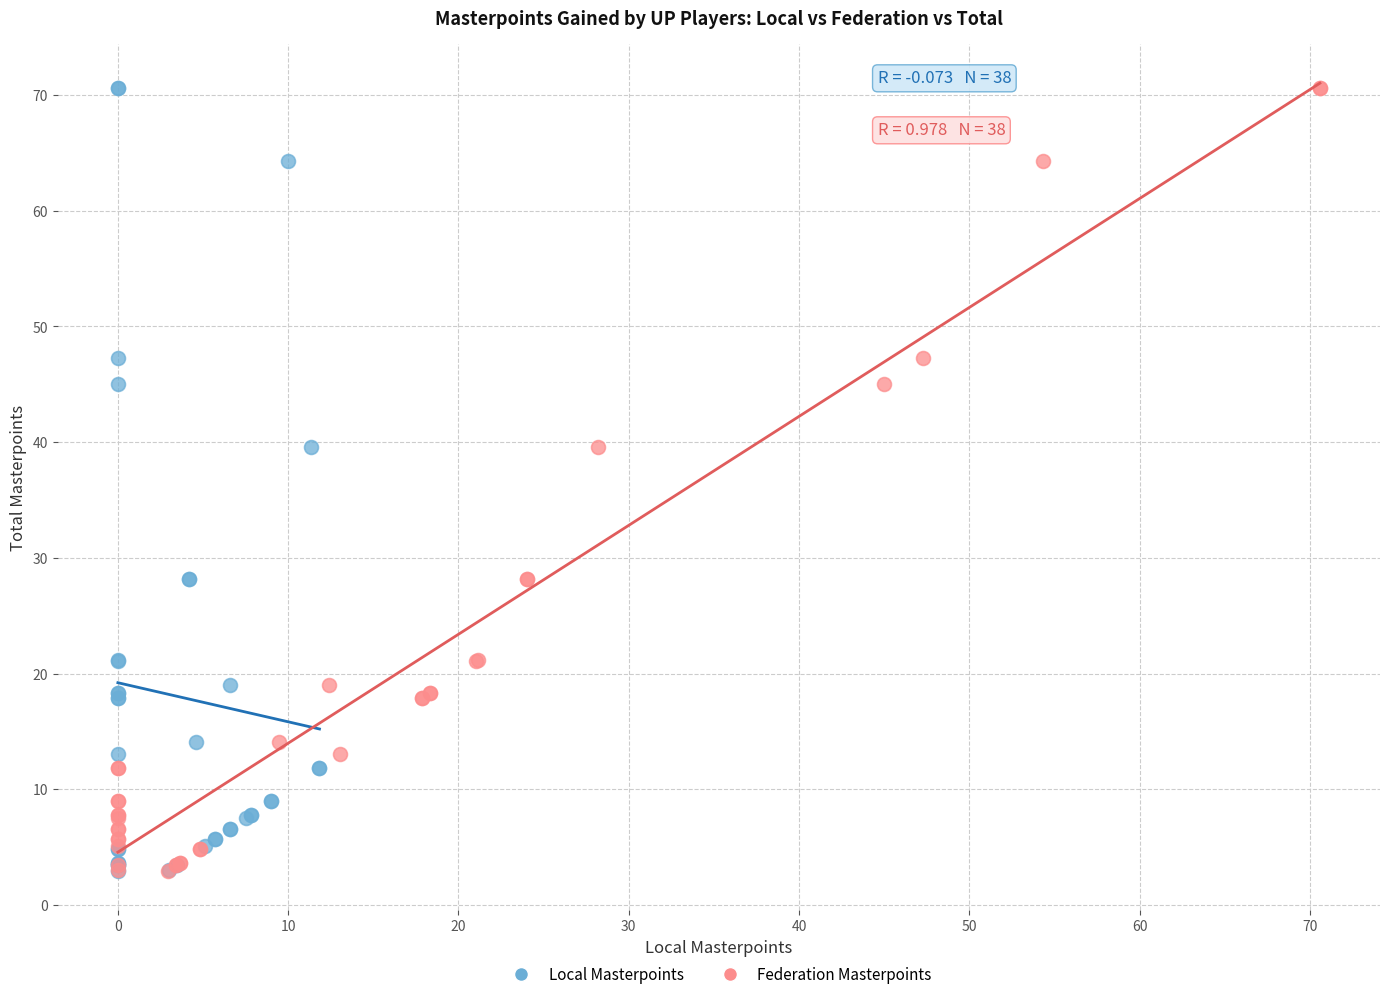

What are all the series names shown in the legend?

Local Masterpoints, Federation Masterpoints